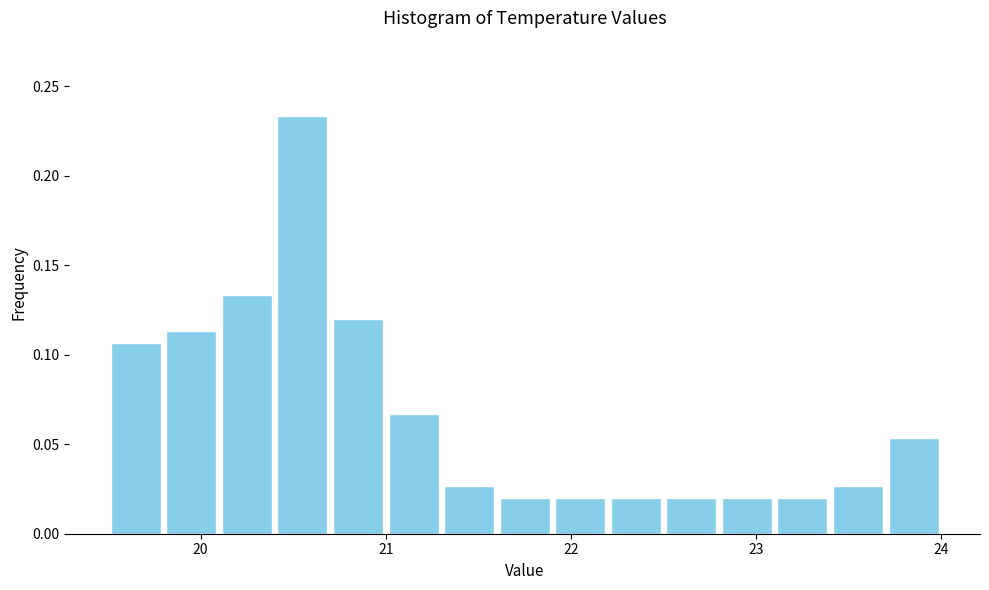

Read against the x-axis, roughly where is the centre of the tallest bar?

20.6